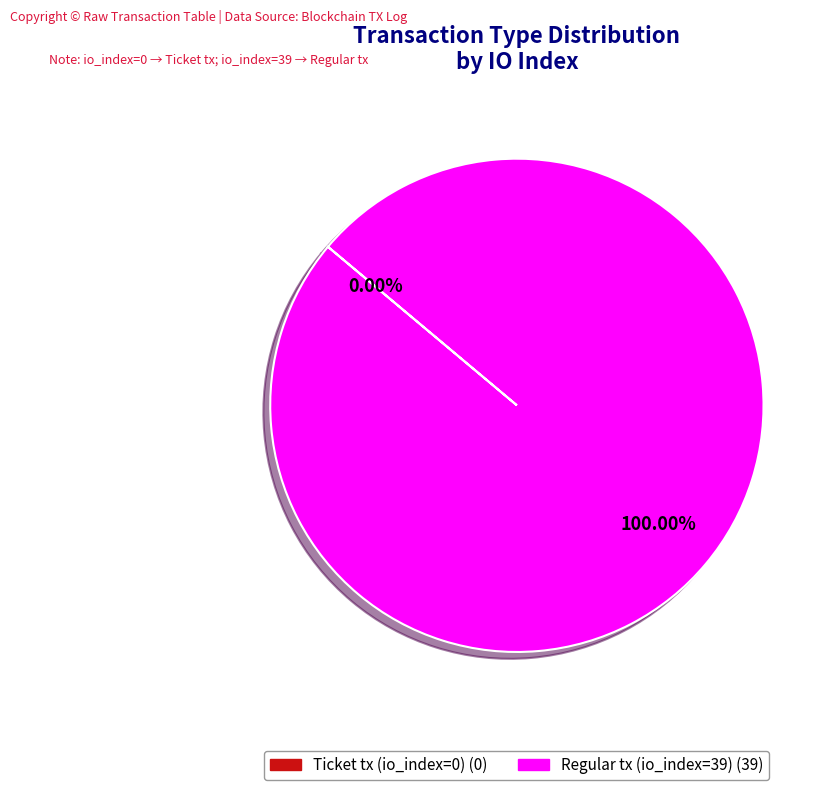

Rank the categories by value from lowest to highest.

Ticket tx (io_index=0), Regular tx (io_index=39)